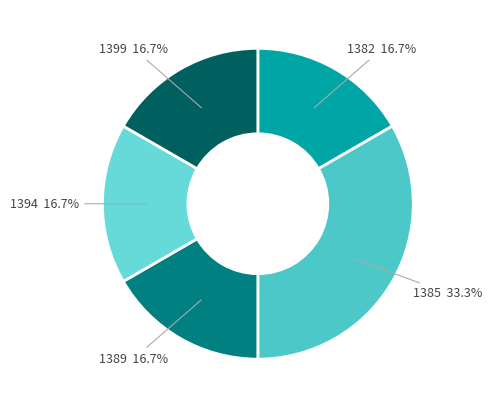

What is the smallest slice in the pie chart?

1382